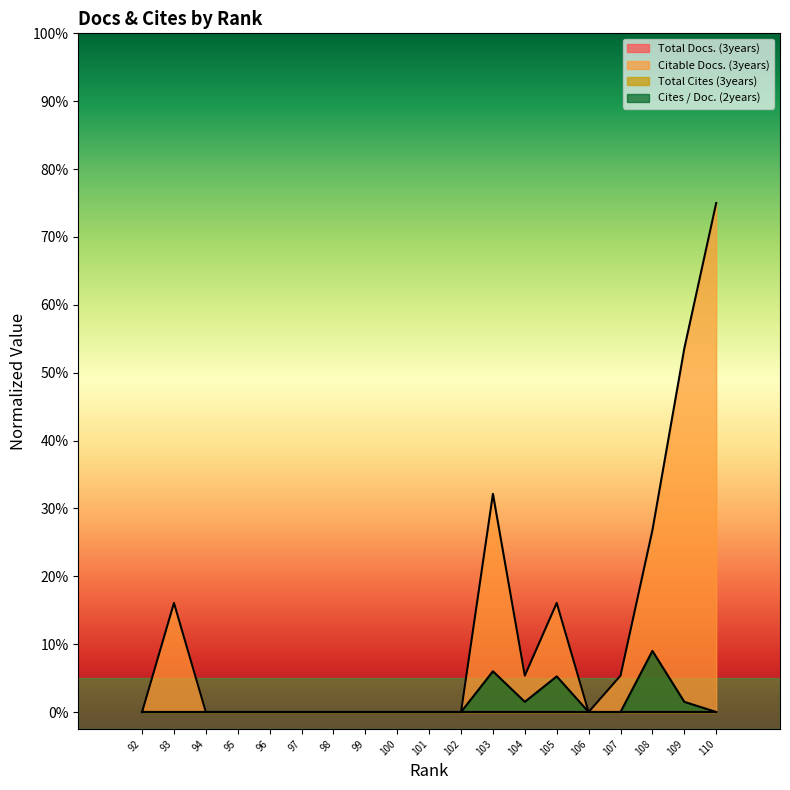

True or false: Citable Docs. (3years) and Cites / Doc. (2years) intersect in this chart.

False